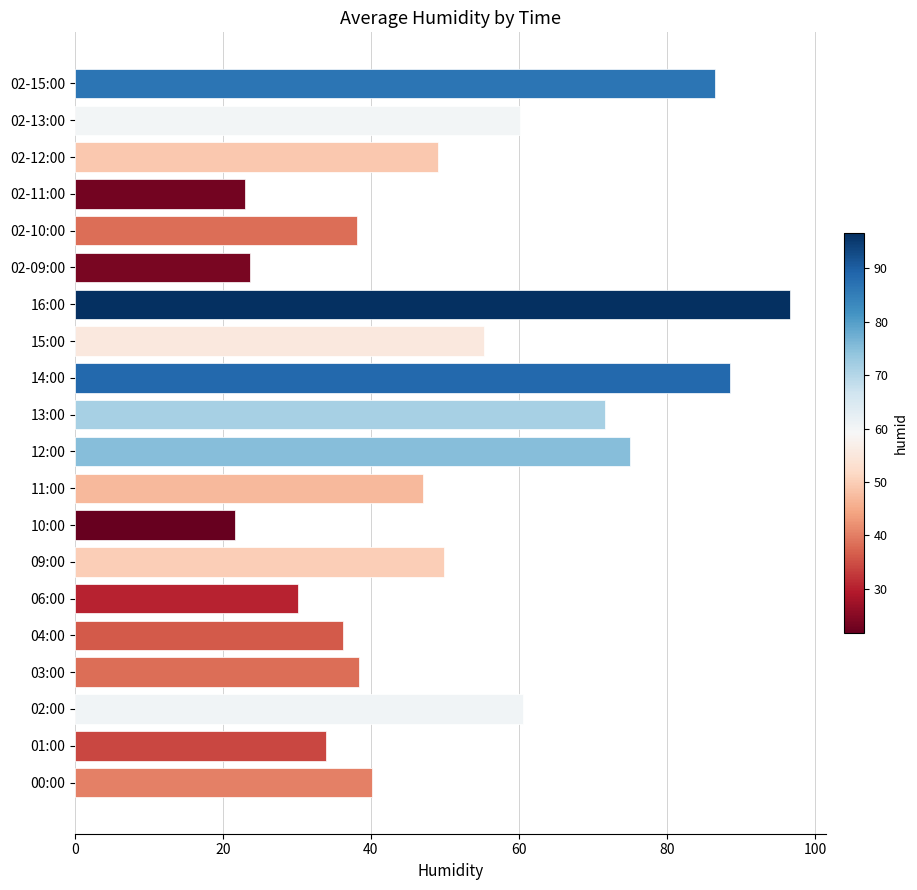

Approximately how many times larger is the value at 04:00 compared to 12:00?

0.5